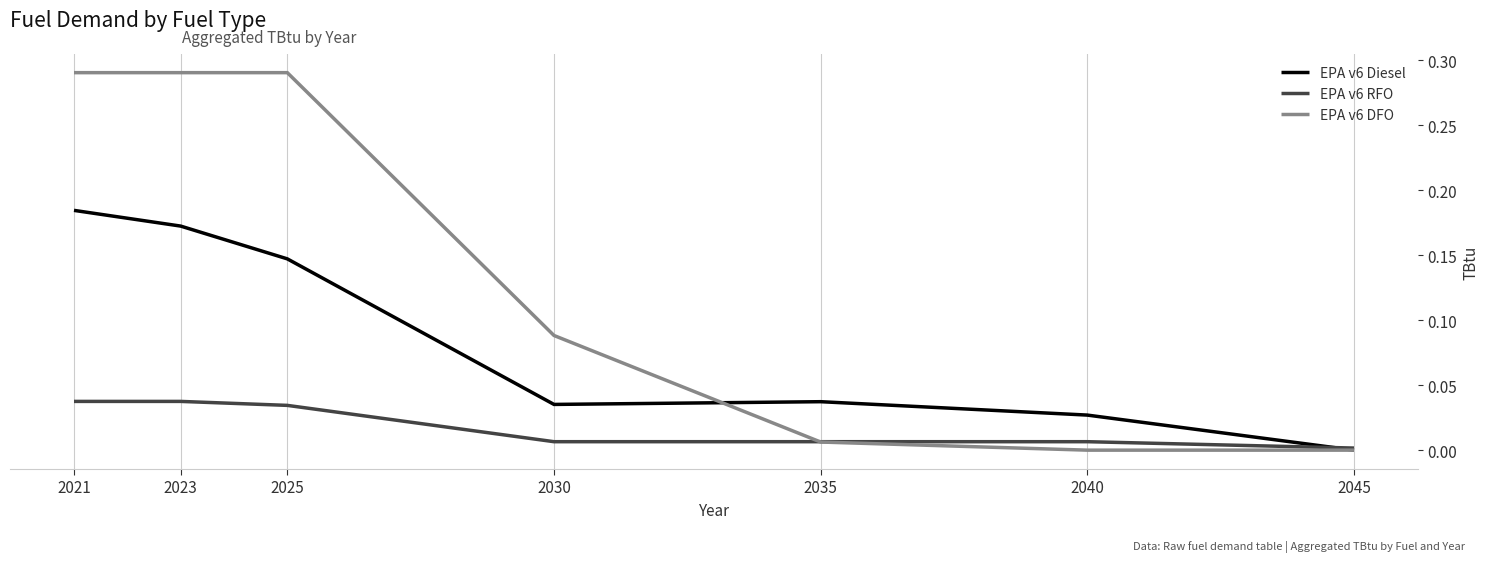

Which series has the largest total across all categories?

EPA v6 DFO